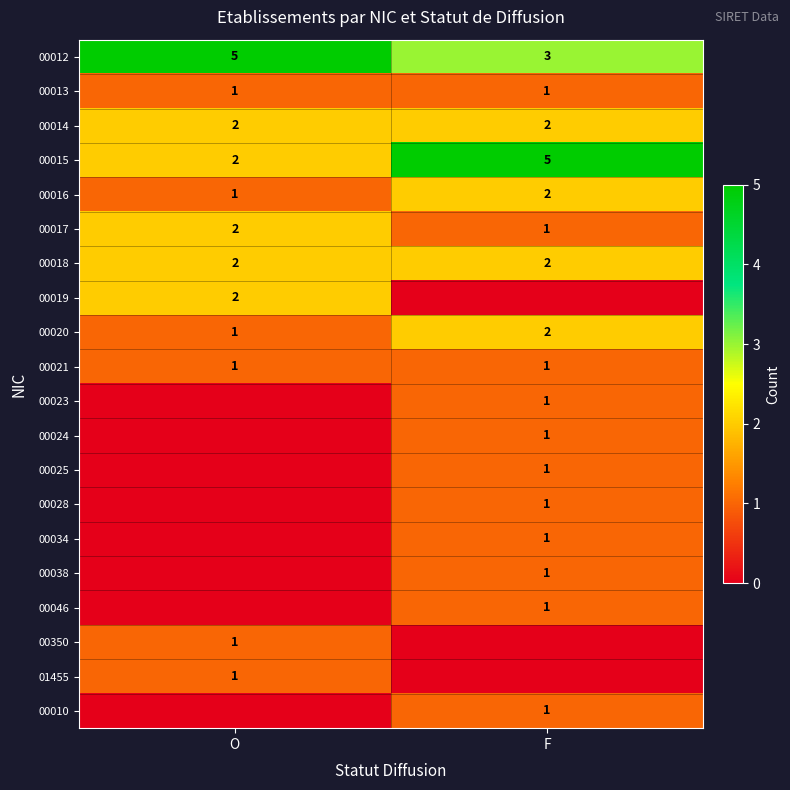

What is the sum of all 00015 values?

7